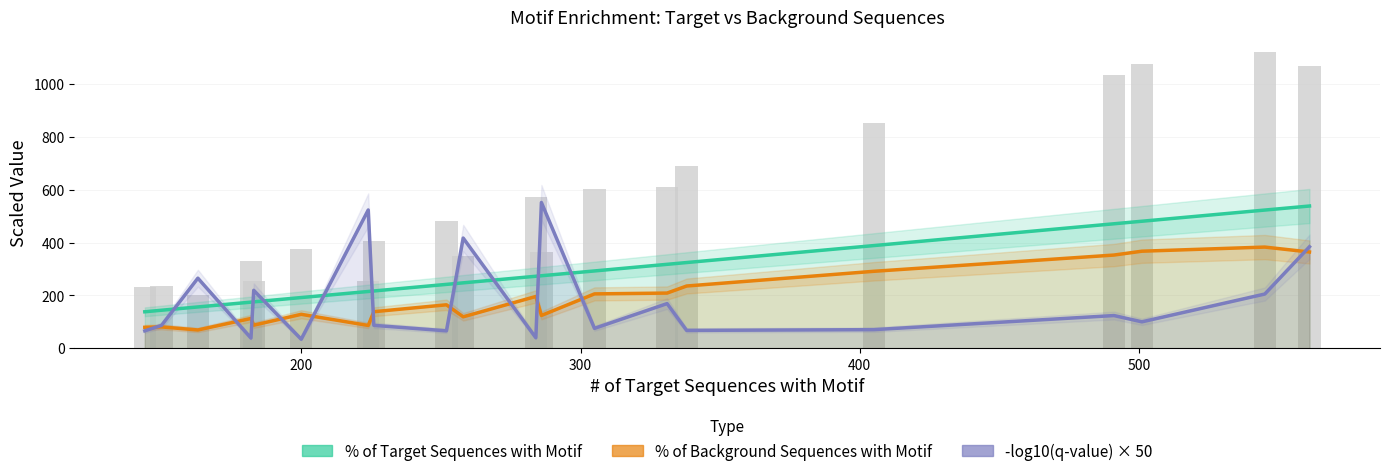

What are all the series names shown in the legend?

% of Target Sequences with Motif, % of Background Sequences with Motif, -log10(q-value) × 50